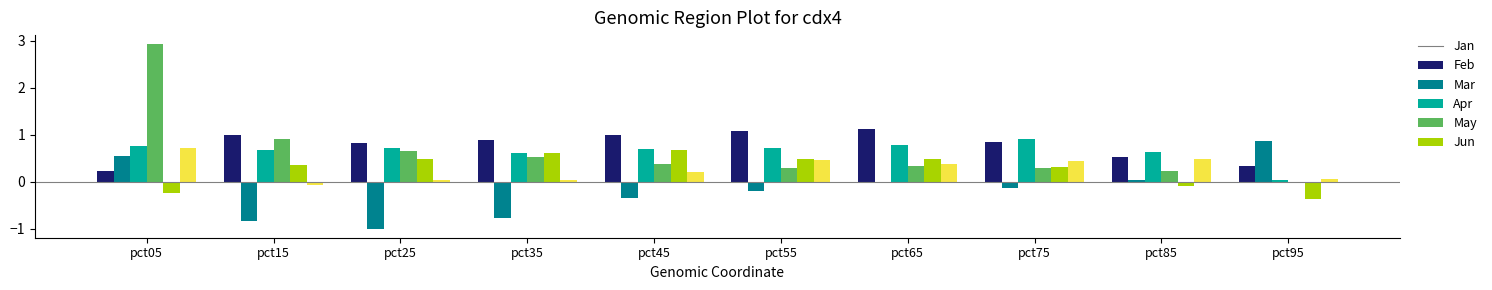

True or false: Feb has a value of -0.1 at pct75.

True